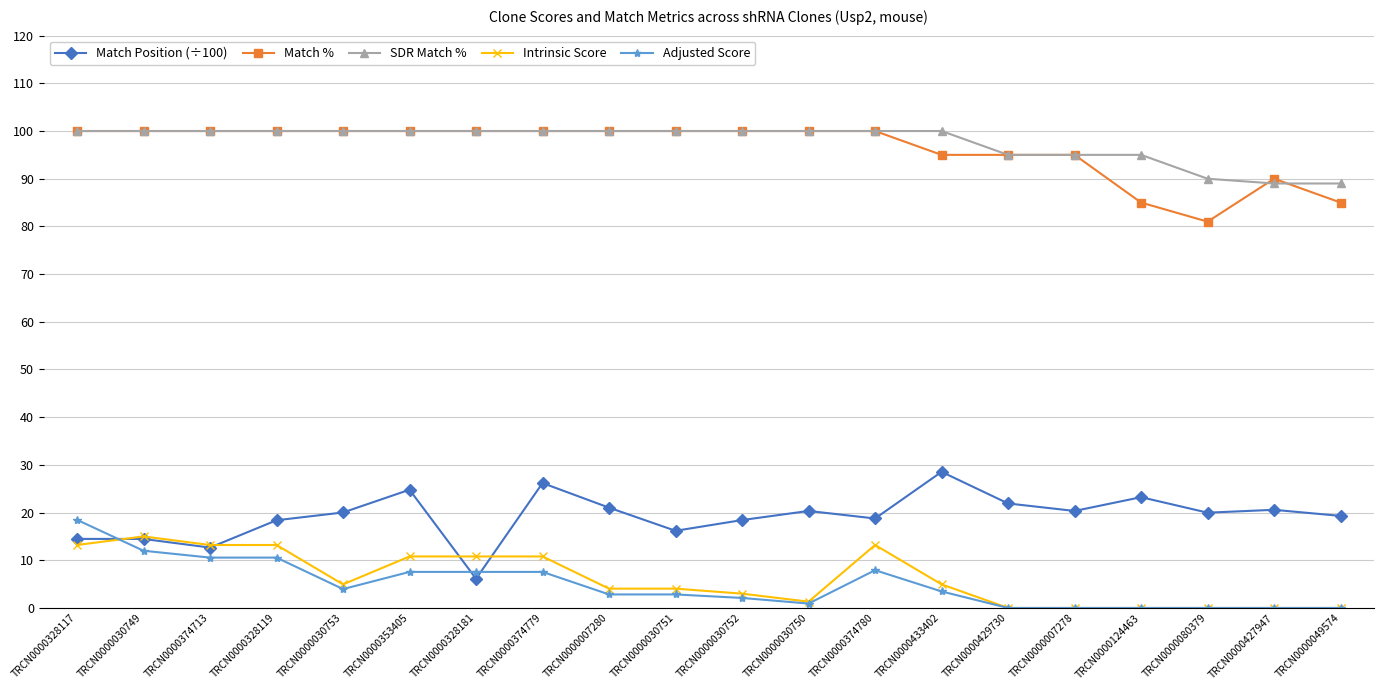

The SDR Match % series shows 163.4 at TRCN0000328181. True or false?

False